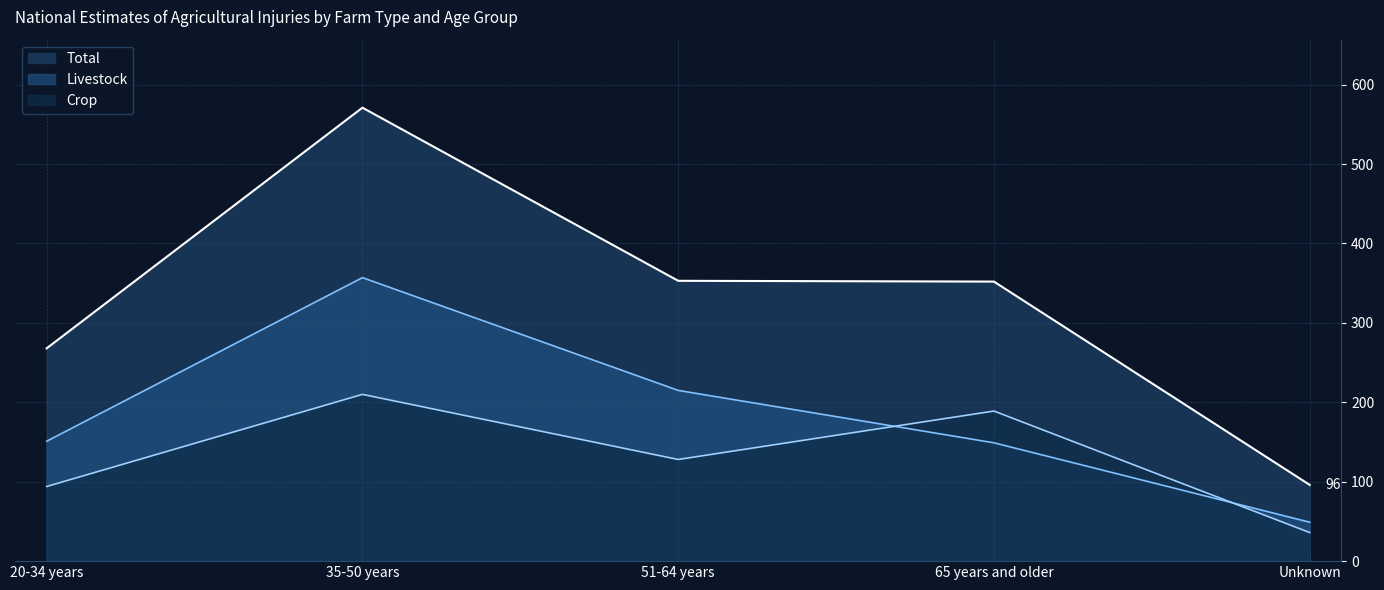

Which has a higher value, 65 years and older or 20-34 years?

65 years and older